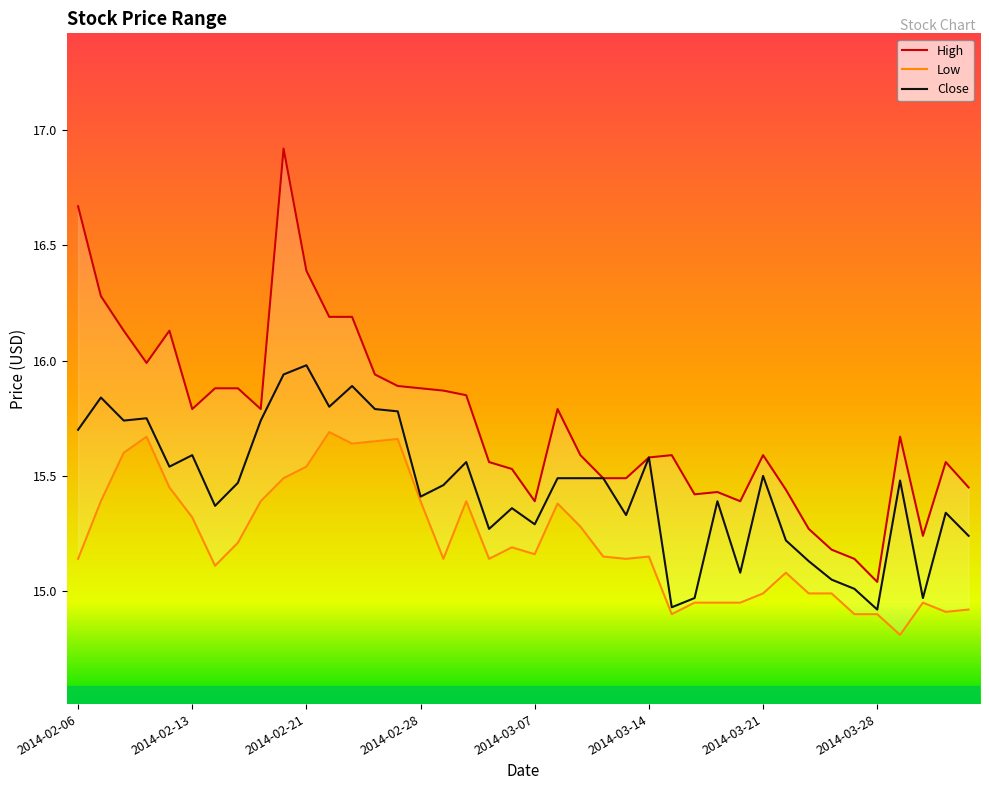

How many lines are shown in the chart?

3